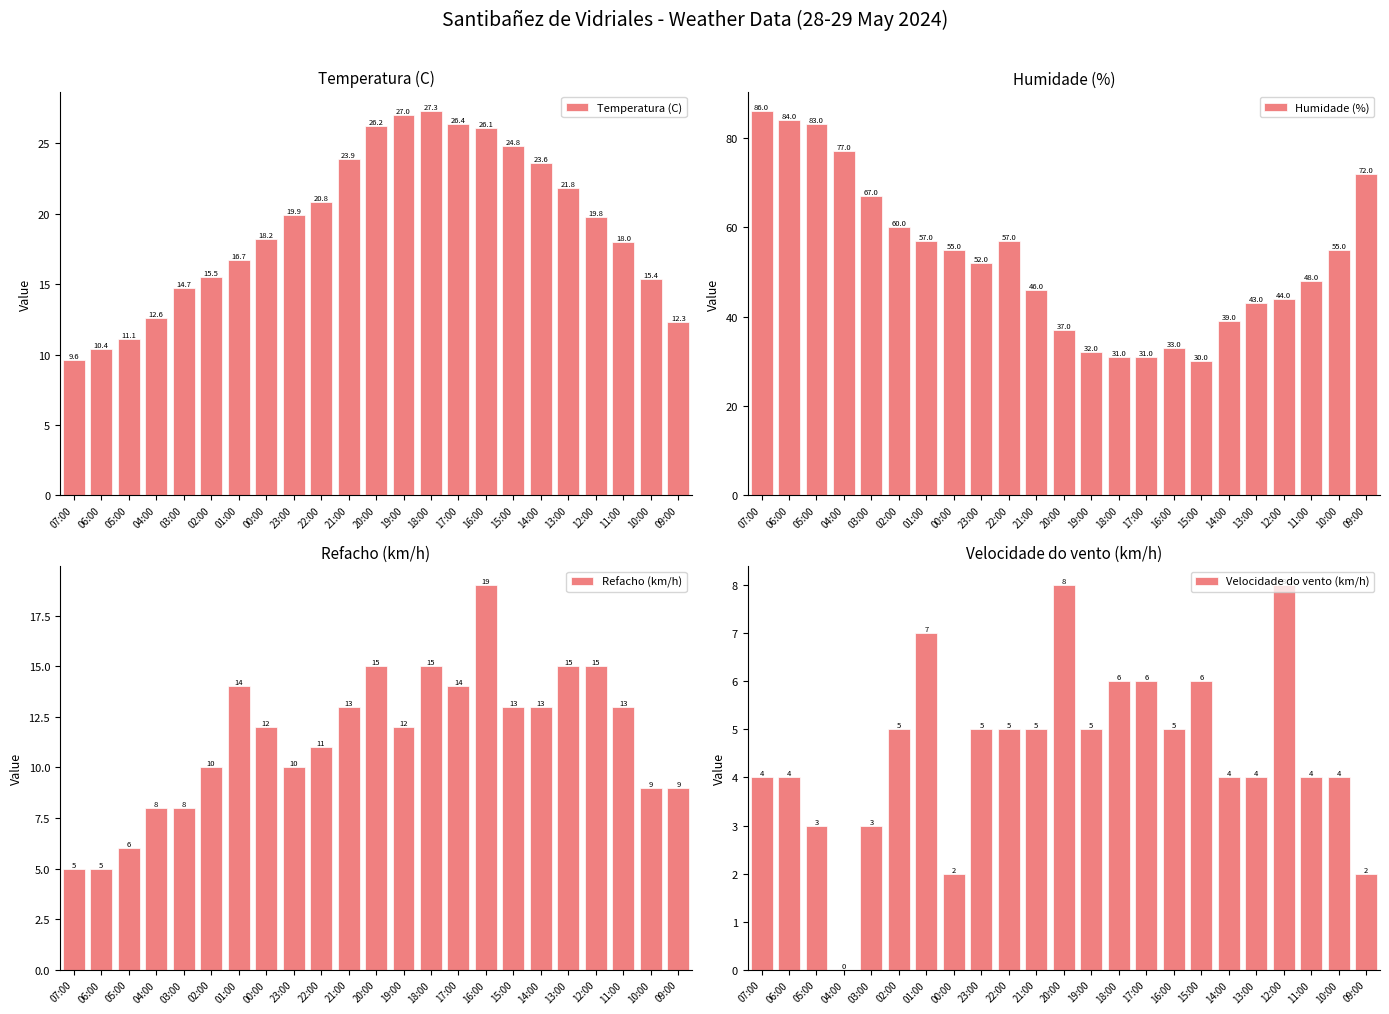

Between 20:00 and 19:00, which is larger?

19:00